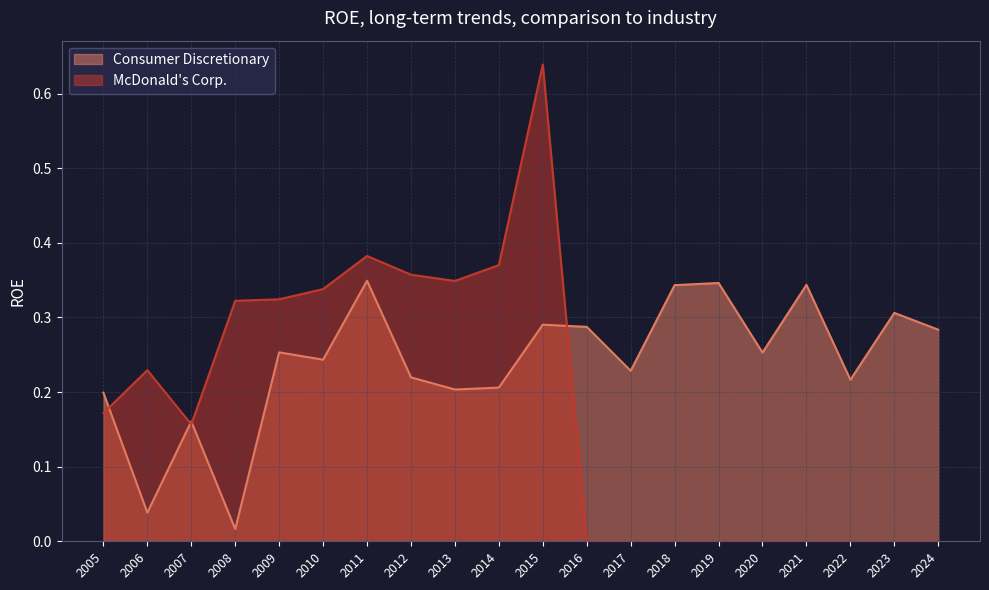

What is the sum of all Consumer Discretionary values?

4.8